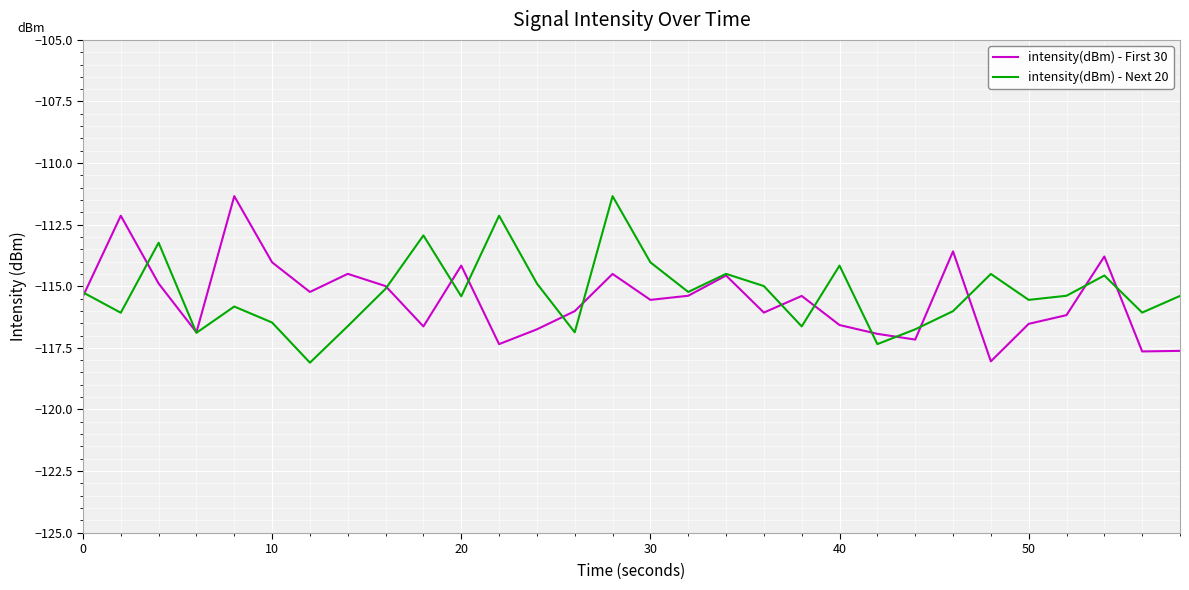

What is the maximum value for intensity(dBm) - First 30?

-111.3